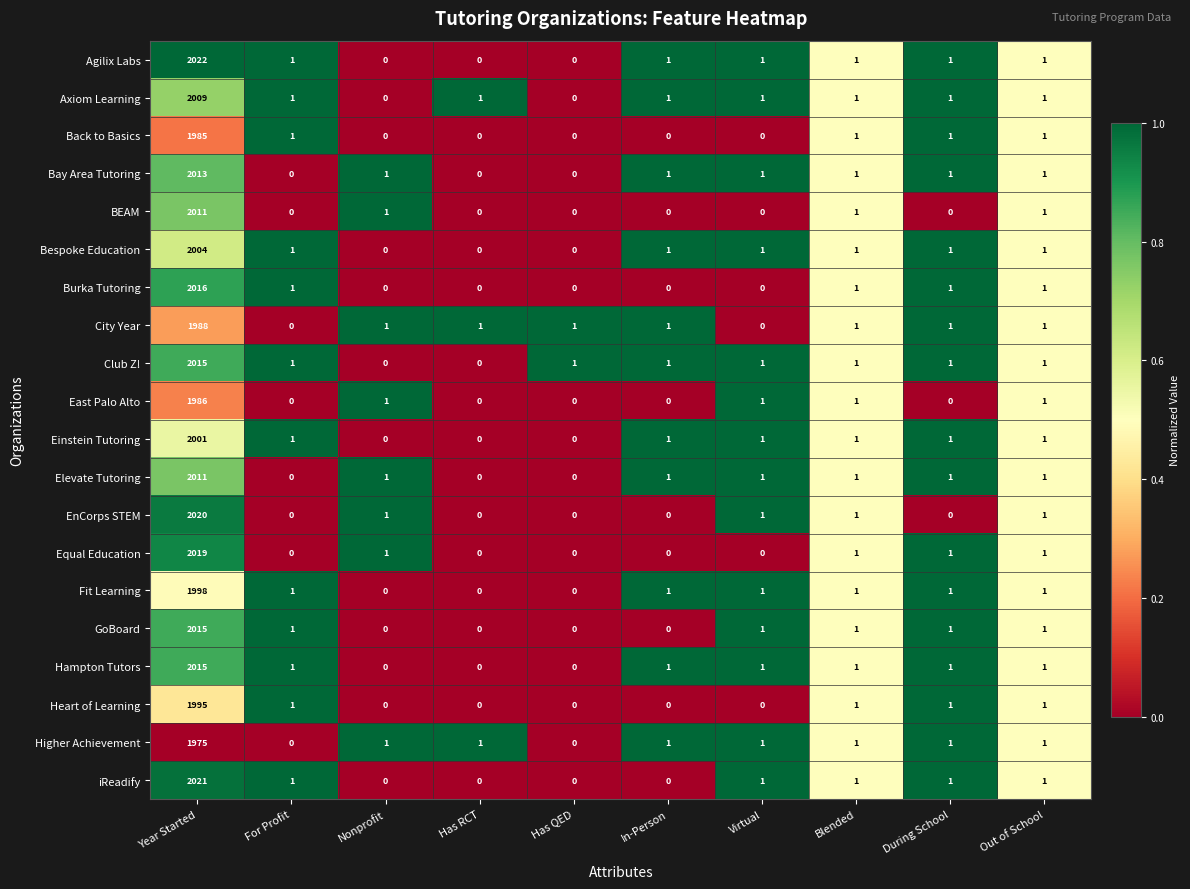

The value of Club Z! at Out of School is 1. True or false?

True